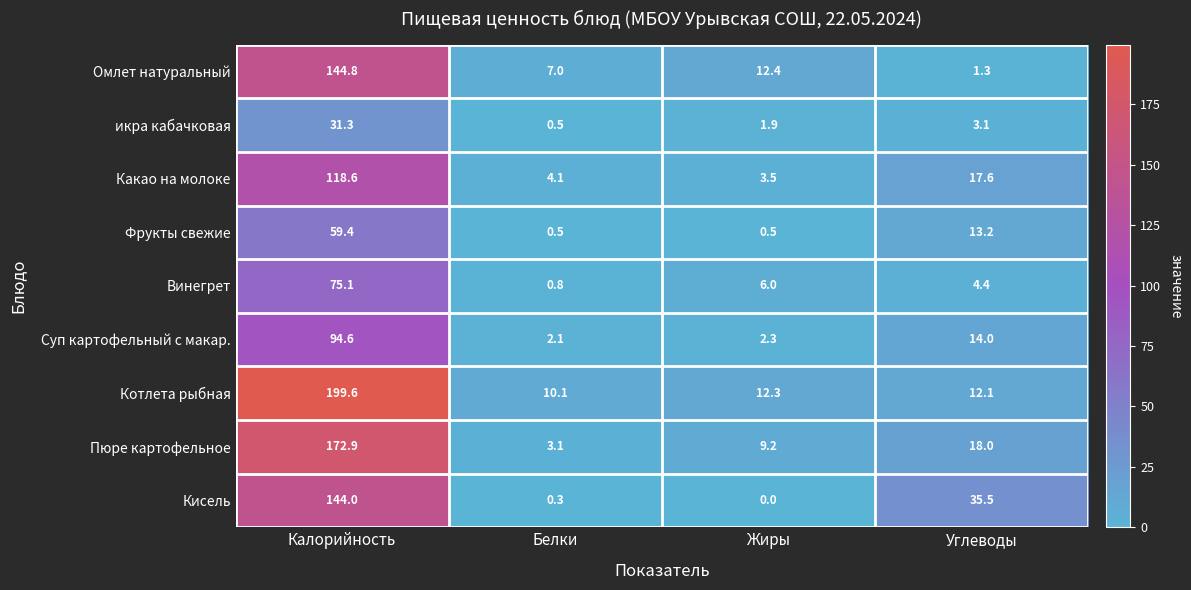

Which label corresponds to the smallest value in the chart?

Жиры